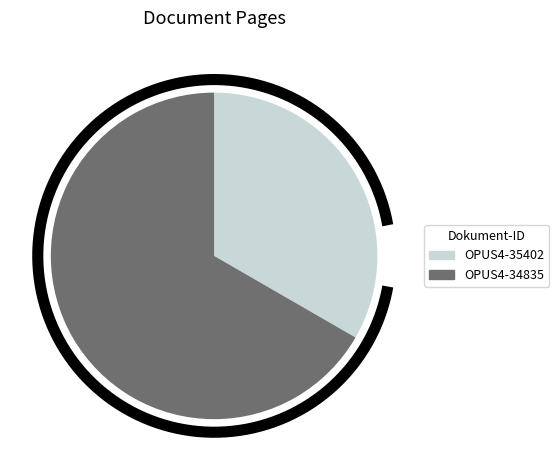

Combined, what portion of the pie is OPUS4-35402 and OPUS4-34835?

100.0%